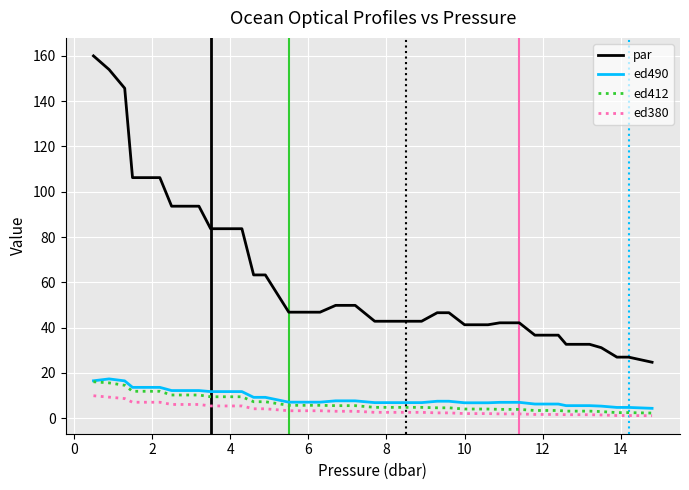

Is this an area chart (filled region under the line)?

No